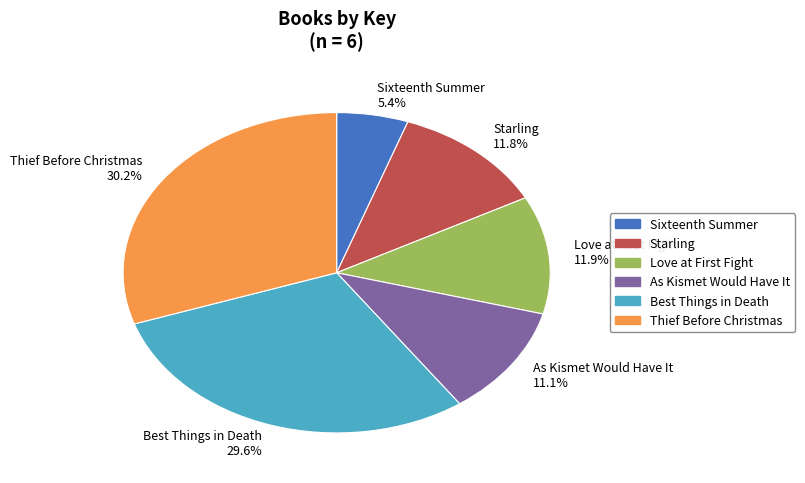

To the nearest percent, what percentage of the pie is Sixteenth Summer?

5%